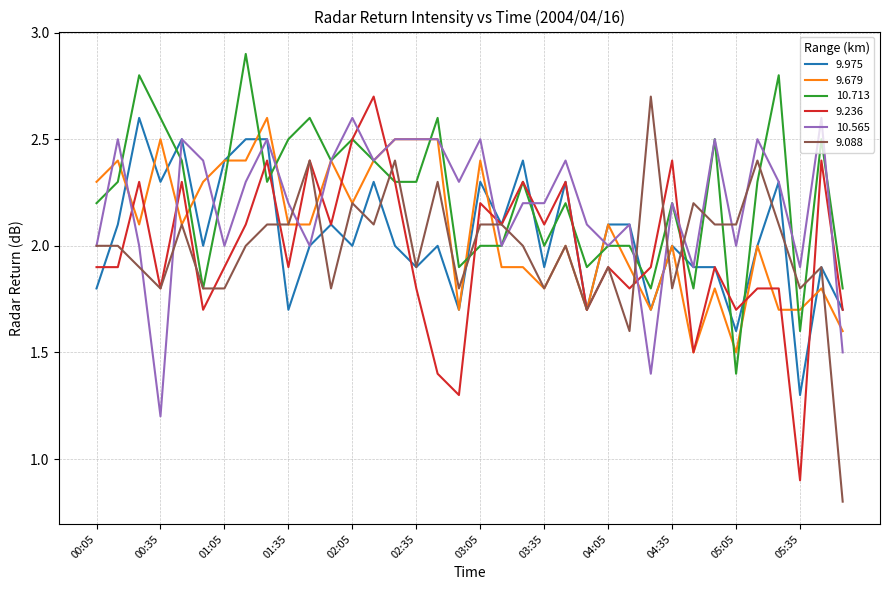

What is the minimum value shown in the chart?

0.8